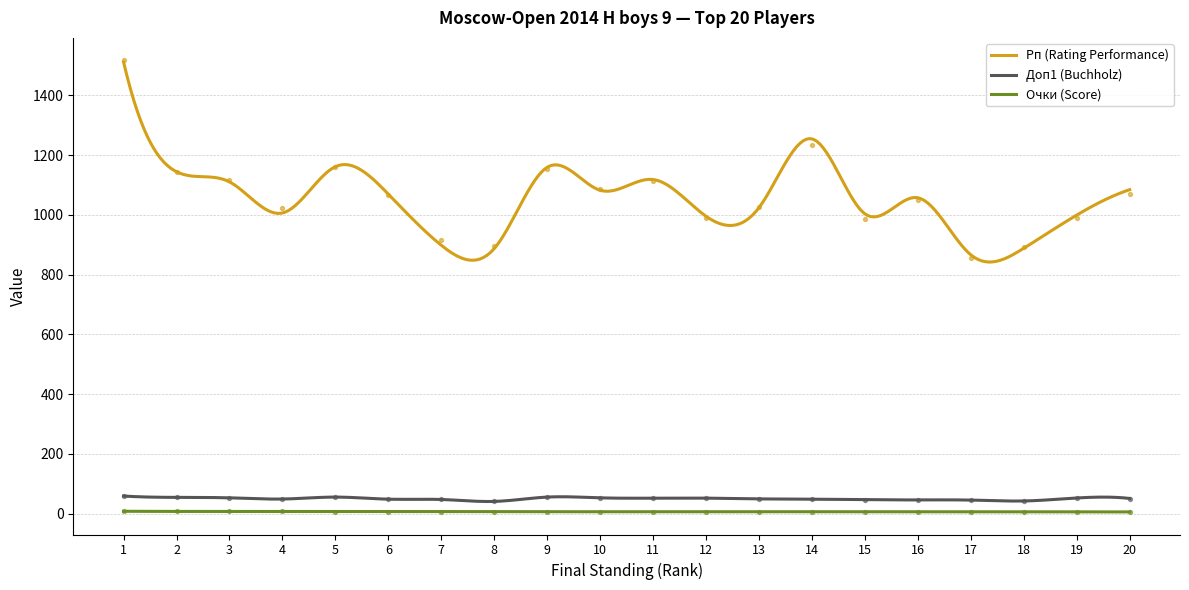

At which category is the sum across all series the highest?

1